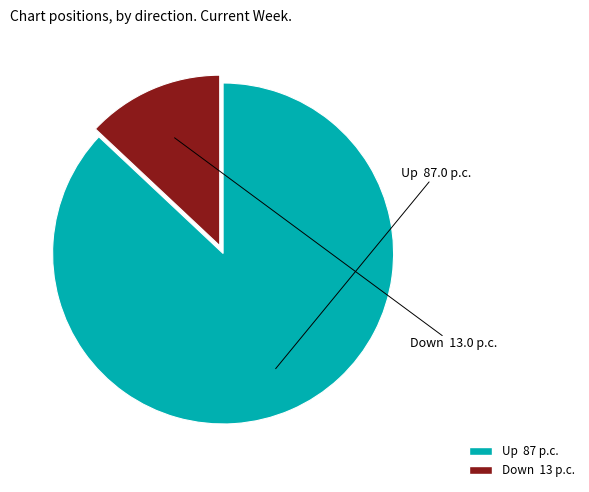

Is there any slice that represents more than half of the pie?

Yes